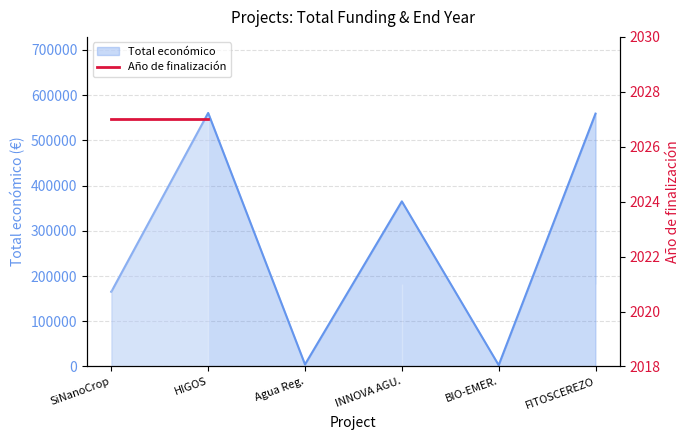

How many values are above zero?

4